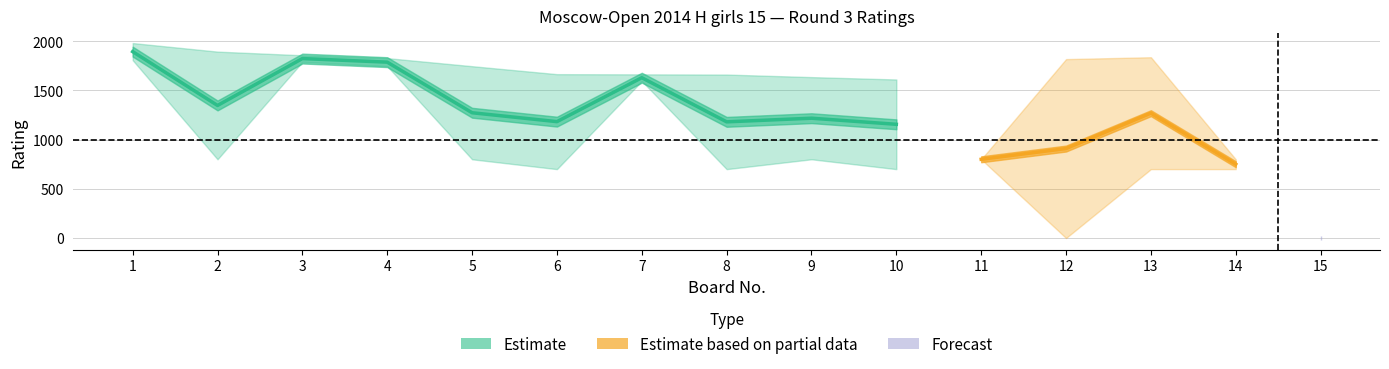

True or false: White Points and White Rating cross at least once.

False